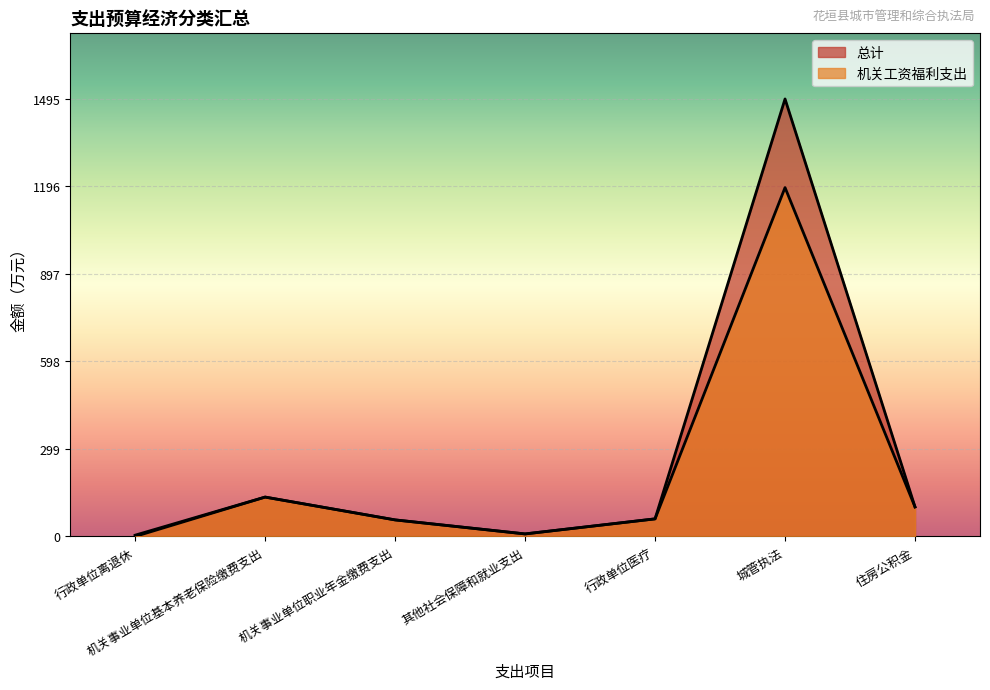

What are all the series names shown in the legend?

总计, 机关工资福利支出